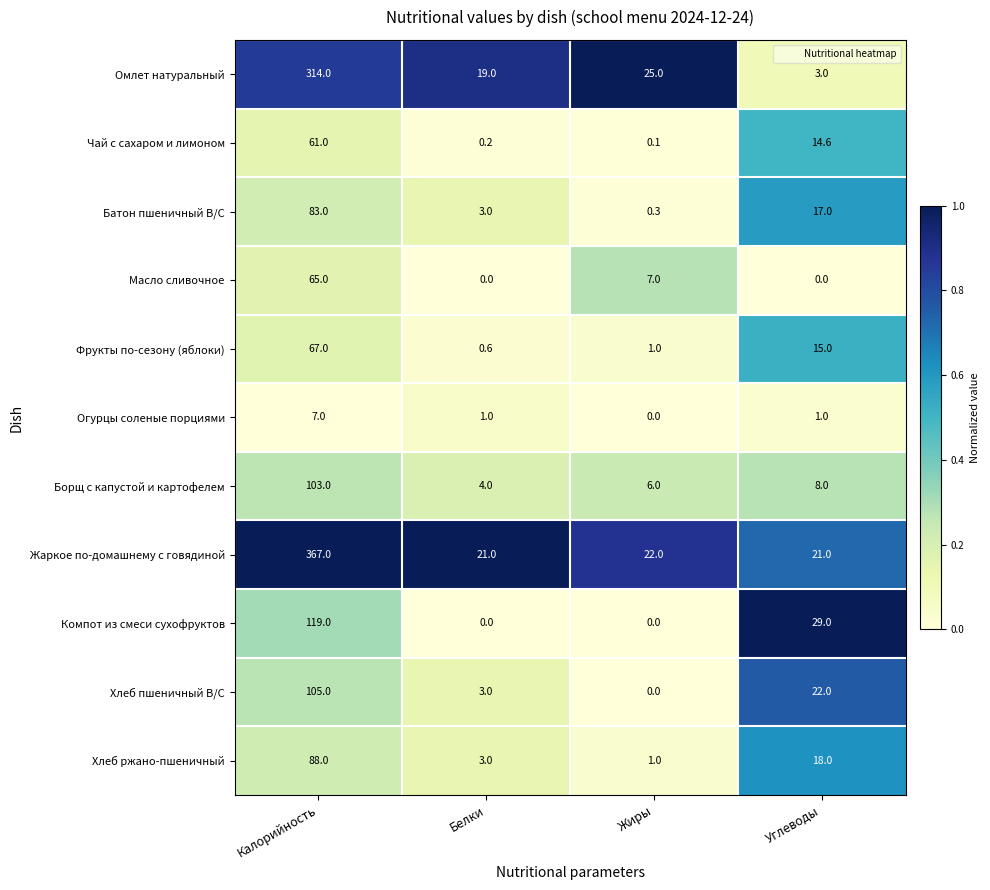

Which series has the largest range (max minus min)?

Жаркое по-домашнему с говядиной